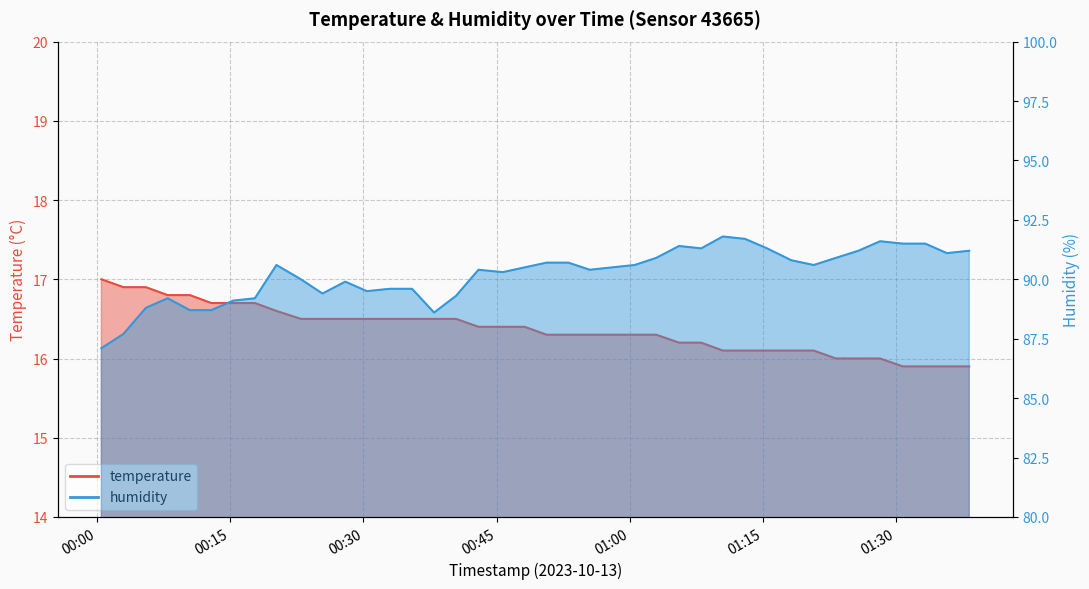

True or false: temperature has more than 2 interior local peaks.

False